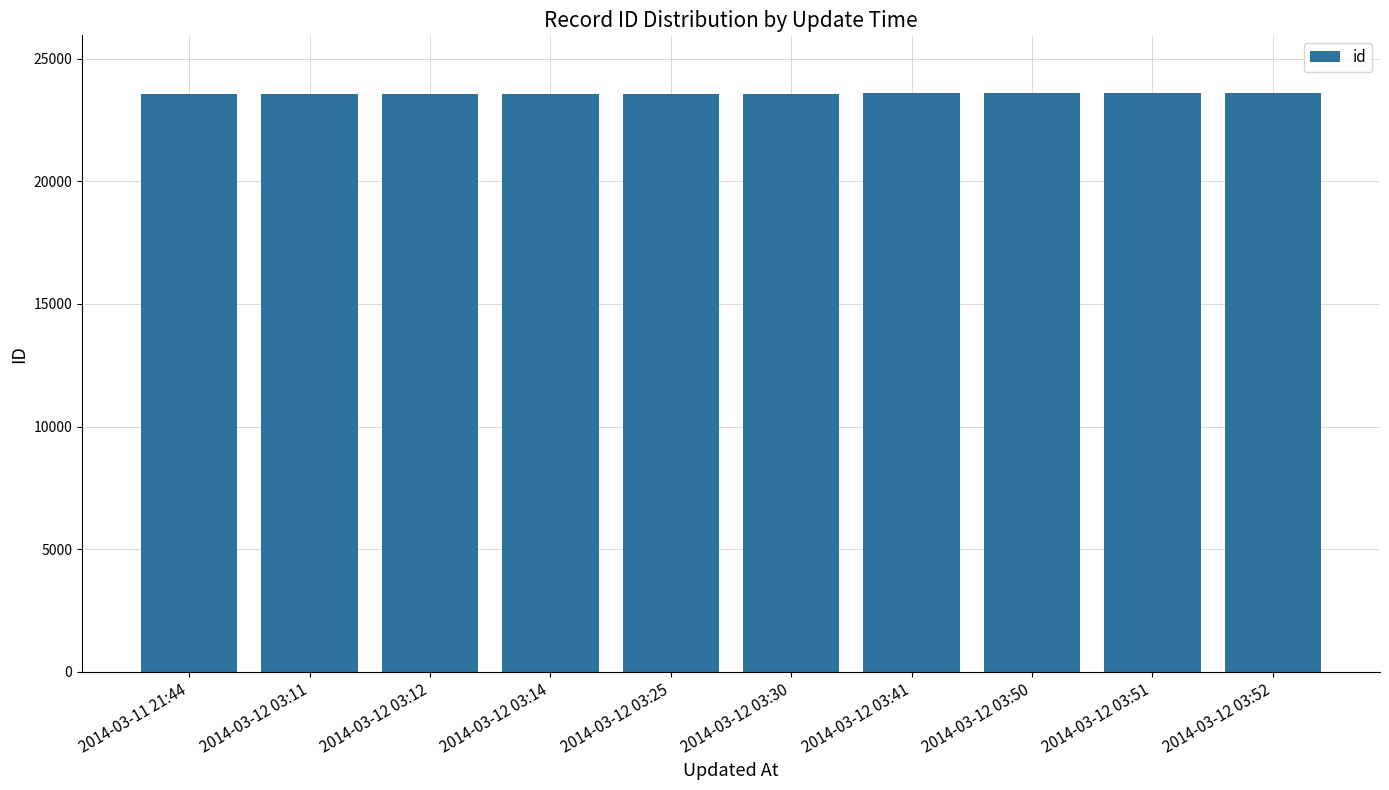

What is the label of the 4th bar from the left?

2014-03-12 03:14